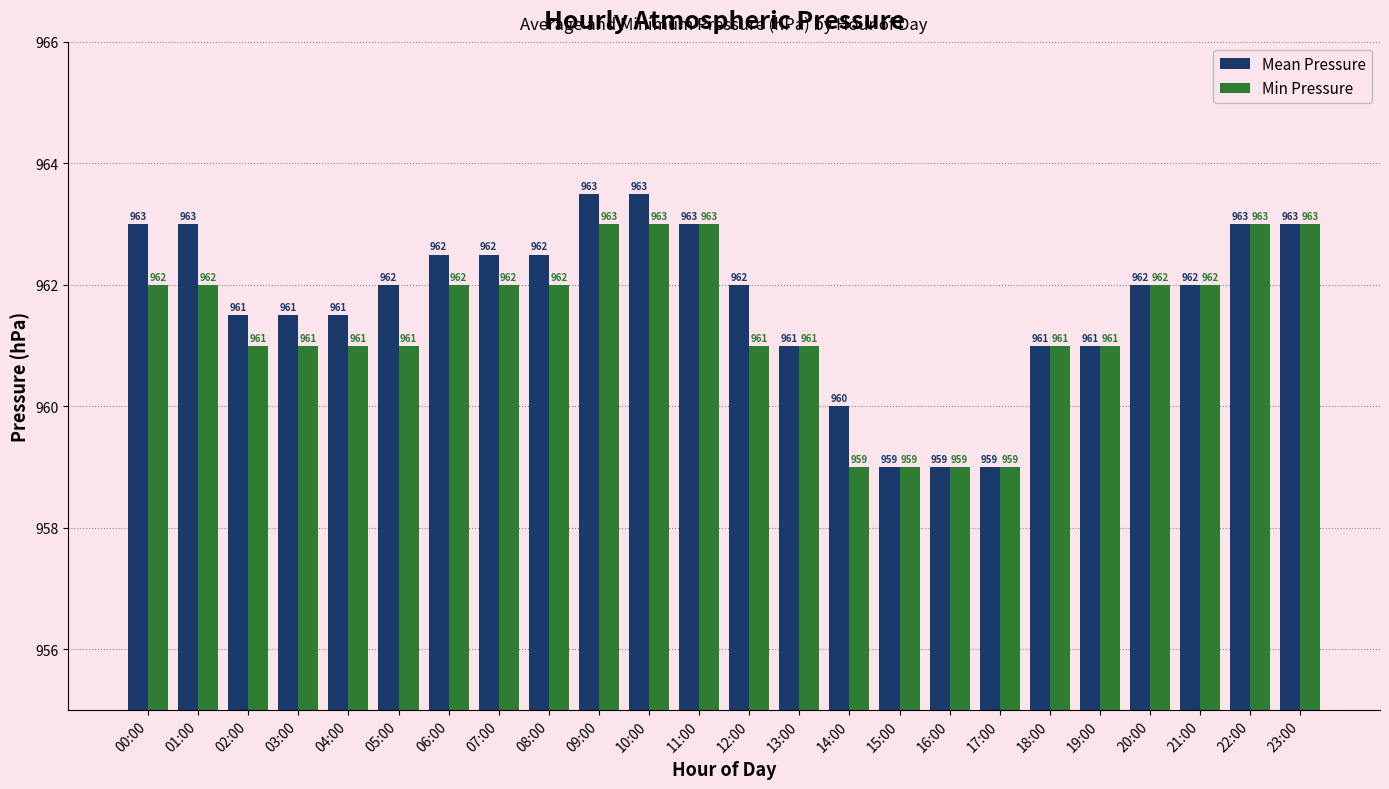

How many data points in Mean Pressure are less than 962?

10